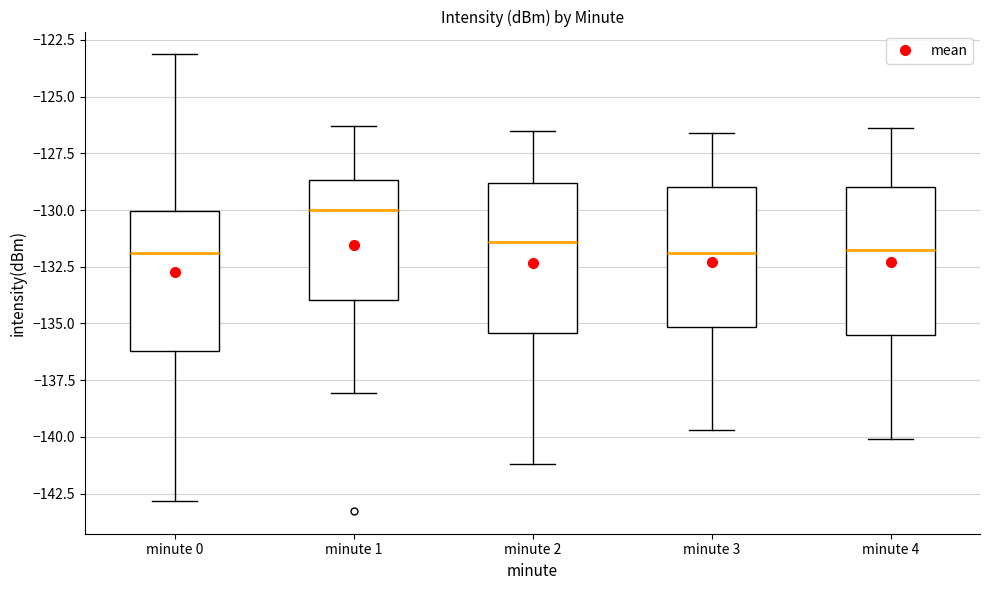

Reading left to right, read every box against the y-axis: the position of its median line, the range the box covers, and the ends of its whiskers. The values are not printed on the chart, so give them approximately, as read against the axis.

minute 0: median -132.0, box -136.0 to -130.0, whiskers -143.0 to -123.0
minute 1: median -130.0, box -134.0 to -128.5, whiskers -138.0 to -126.5
minute 2: median -131.5, box -135.5 to -129.0, whiskers -141.0 to -126.5
minute 3: median -132.0, box -135.0 to -129.0, whiskers -139.5 to -126.5
minute 4: median -131.5, box -135.5 to -129.0, whiskers -140.0 to -126.5